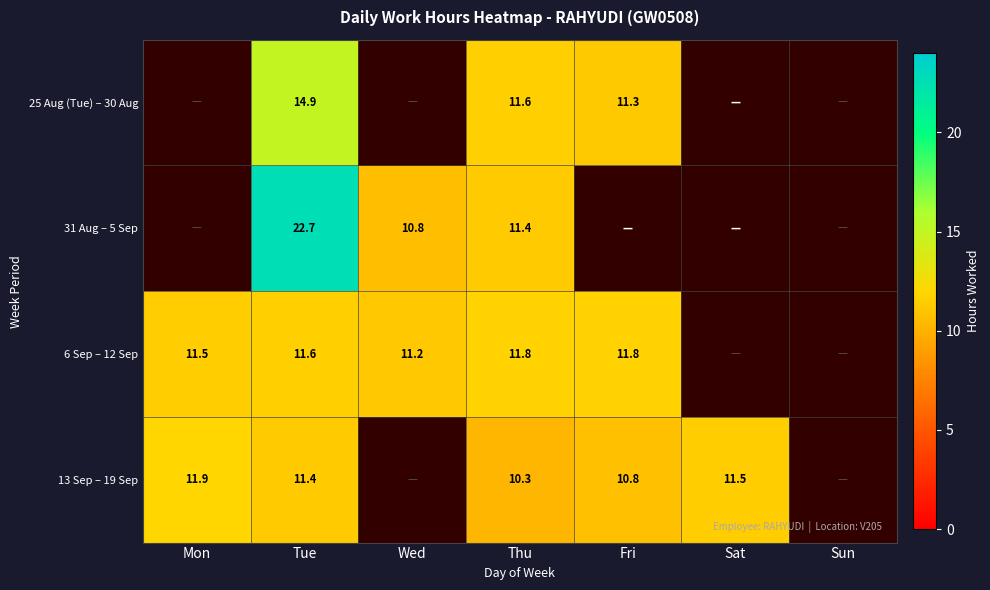

Which label corresponds to the largest value in the chart?

Tue